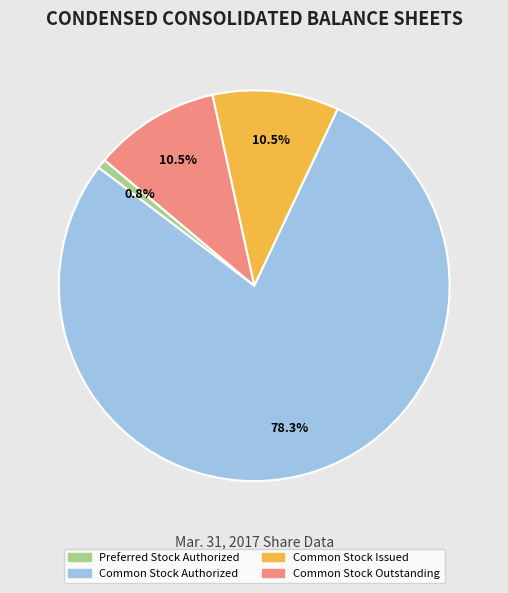

To the nearest percent, what is the average slice percentage?

25%